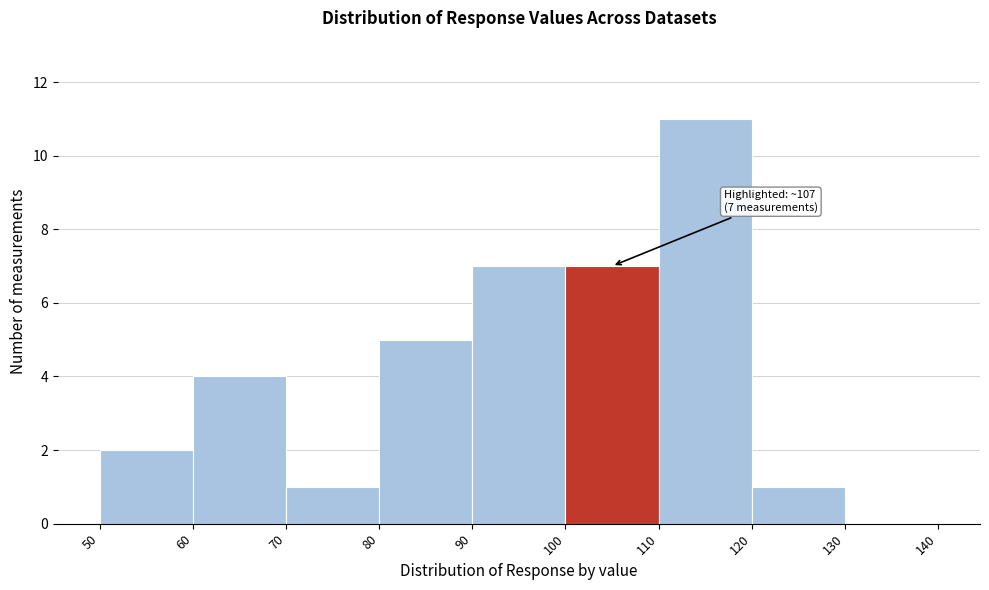

Which range on the x-axis has the tallest bar?

110 to 120